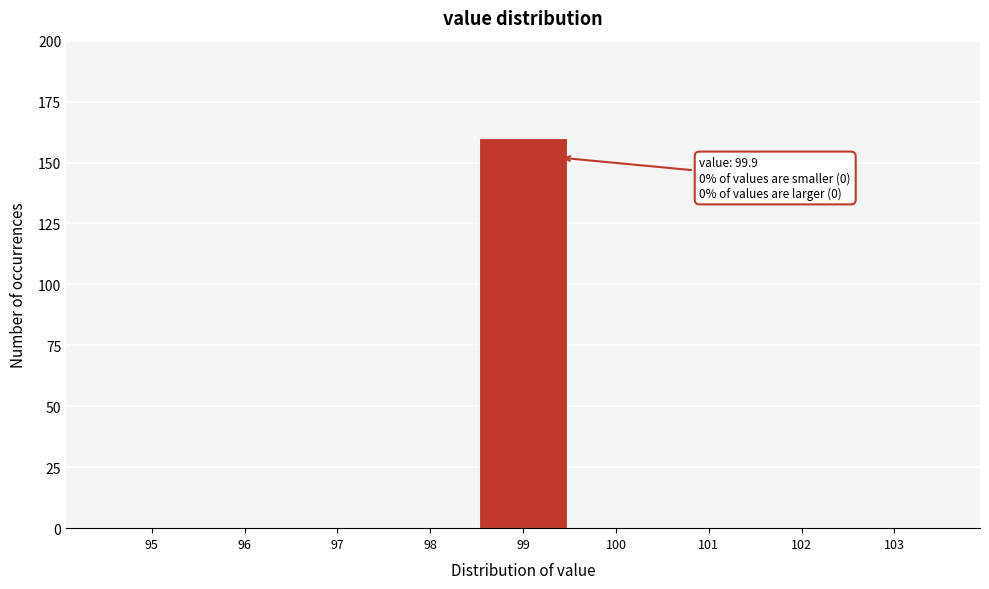

Reading right to left, list all the values displayed in this chart.

103=0	102=0	101=0	100=0	99=160	98=0	97=0	96=0	95=0